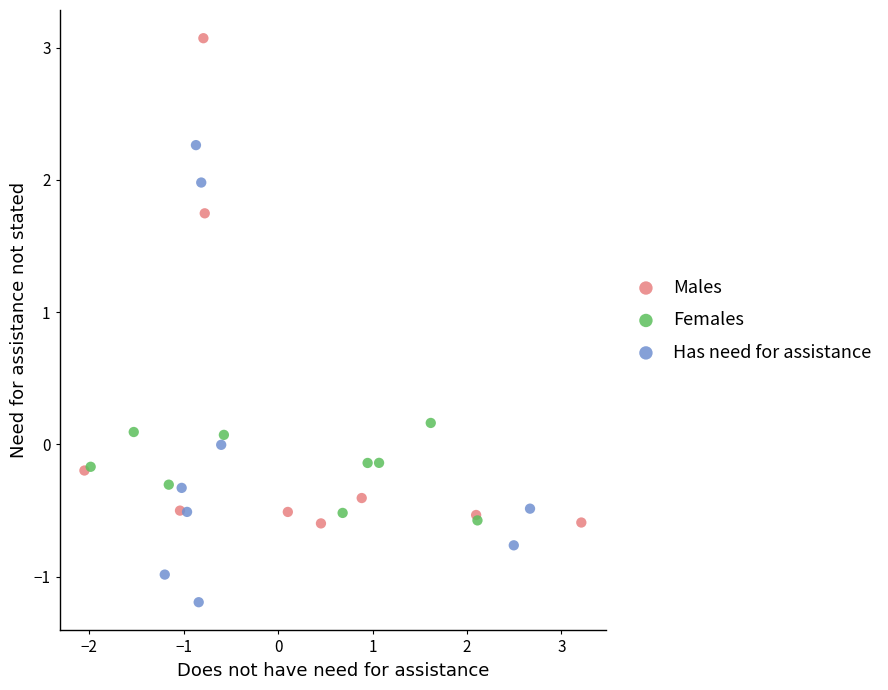

Which series reaches the maximum Y coordinate?

Males